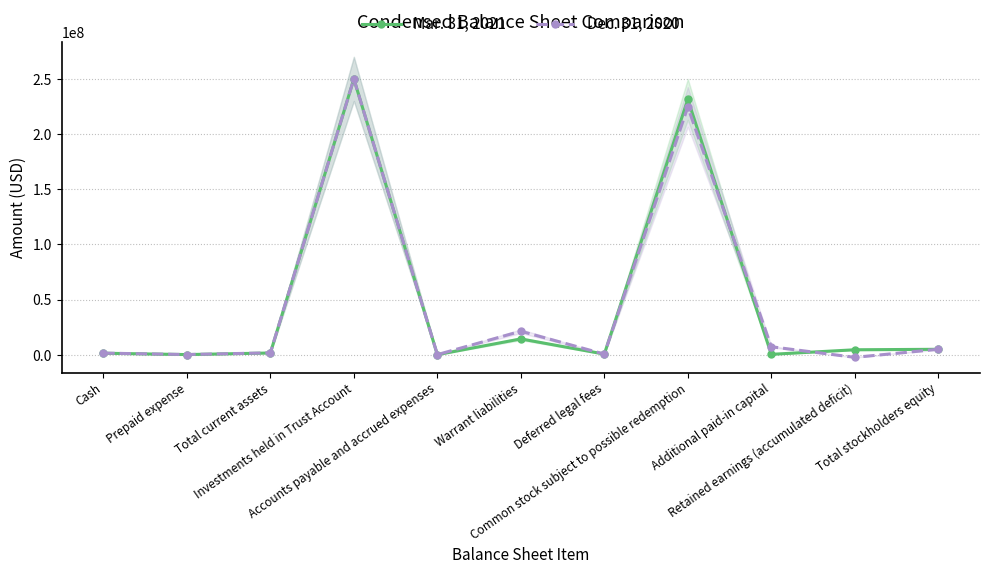

What is the maximum value for Dec. 31, 2020?

250004549